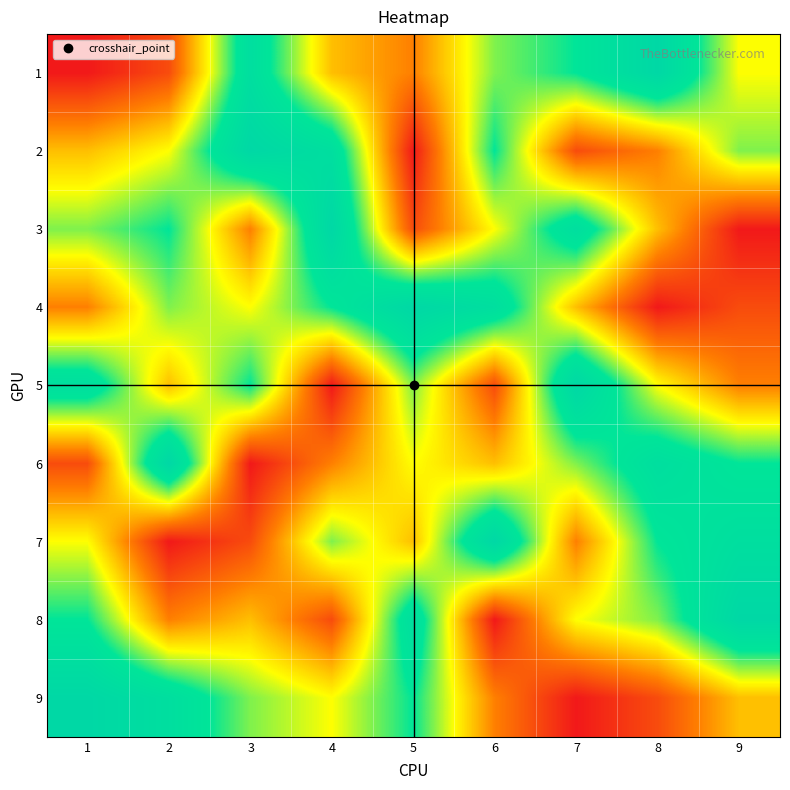

List the series in order of their peak value, highest first.

1, 2, 3, 4, 5, 6, 7, 8, 9